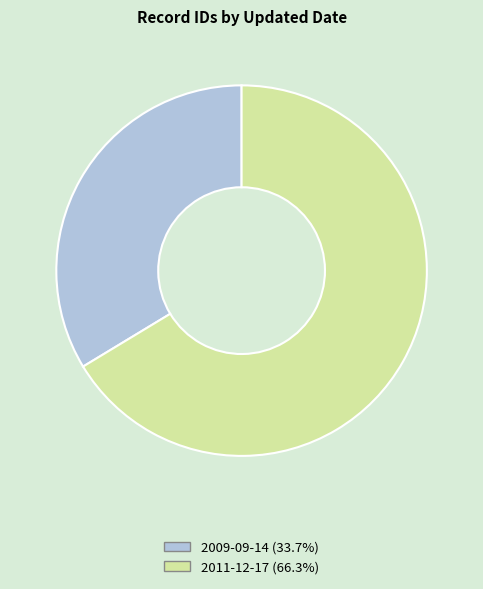

What is the ratio of the value at 2009-09-14 to the value at 2011-12-17?

0.5